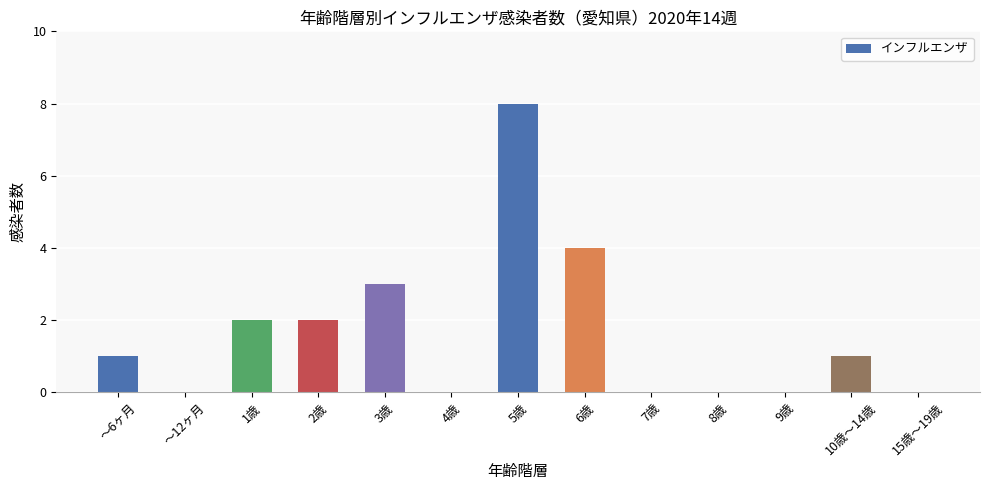

Between 1歳 and 5歳, which is larger?

5歳